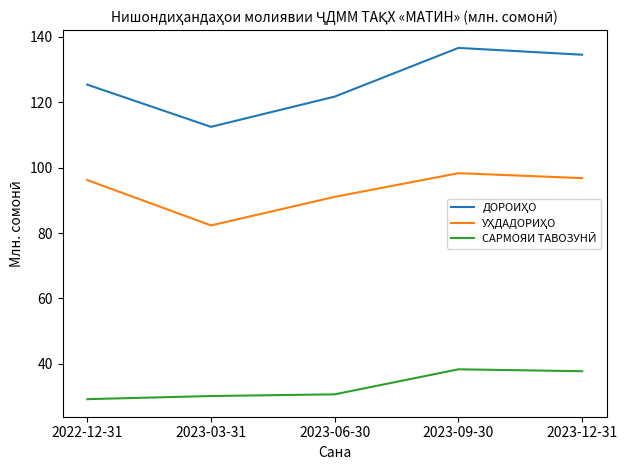

Is this an area chart (filled region under the line)?

No